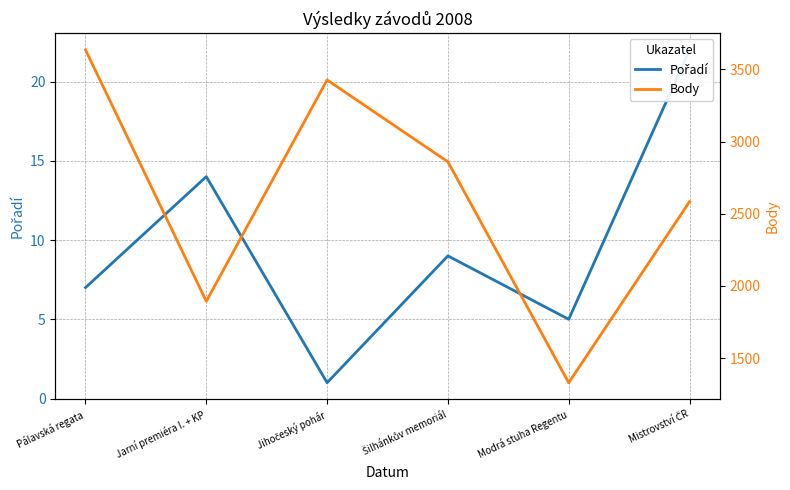

How many values in the Pořadí series exceed 9?

2